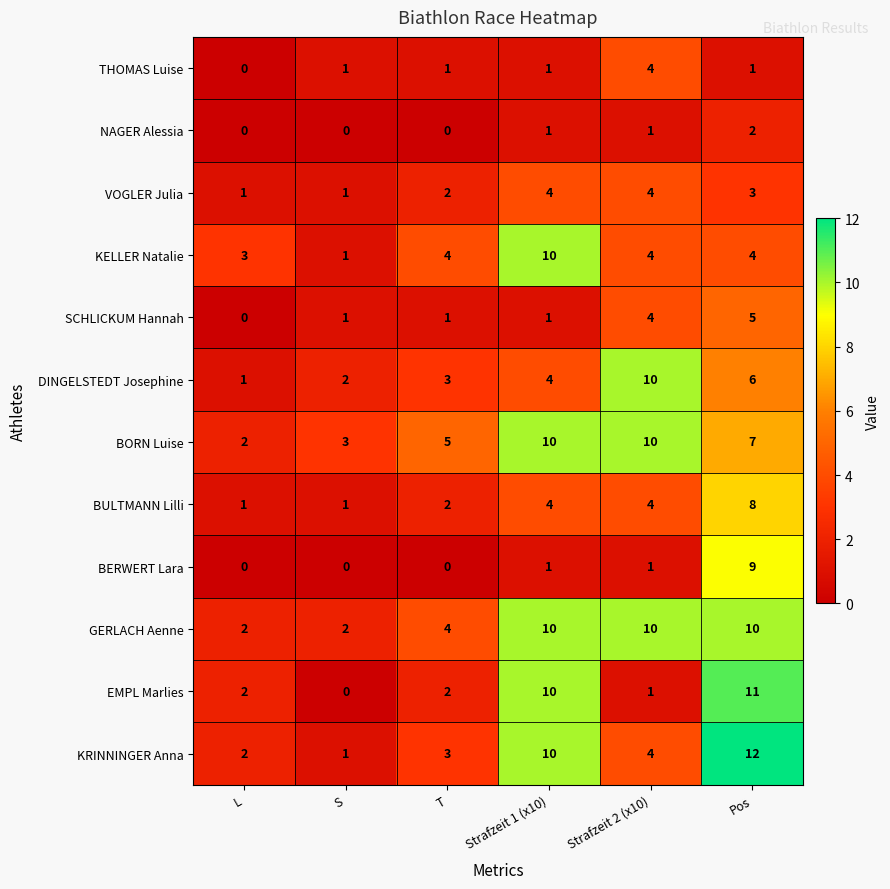

Which series has the largest total across all categories?

GERLACH Aenne